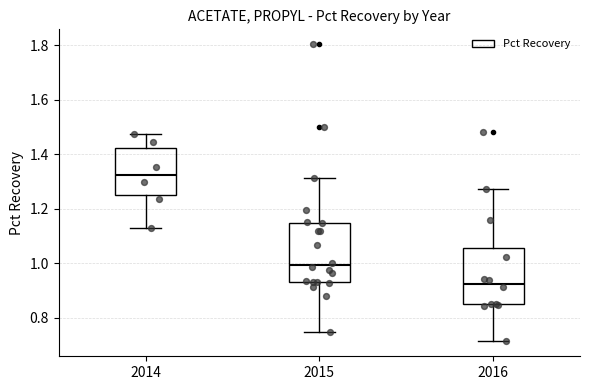

Reading left to right, read every box against the y-axis: the position of its median line, the range the box covers, and the ends of its whiskers. The values are not printed on the chart, so give them approximately, as read against the axis.

2014: median 1.32, box 1.26 to 1.42, whiskers 1.12 to 1.48
2015: median 1.00, box 0.94 to 1.14, whiskers 0.74 to 1.32
2016: median 0.92, box 0.86 to 1.06, whiskers 0.72 to 1.28